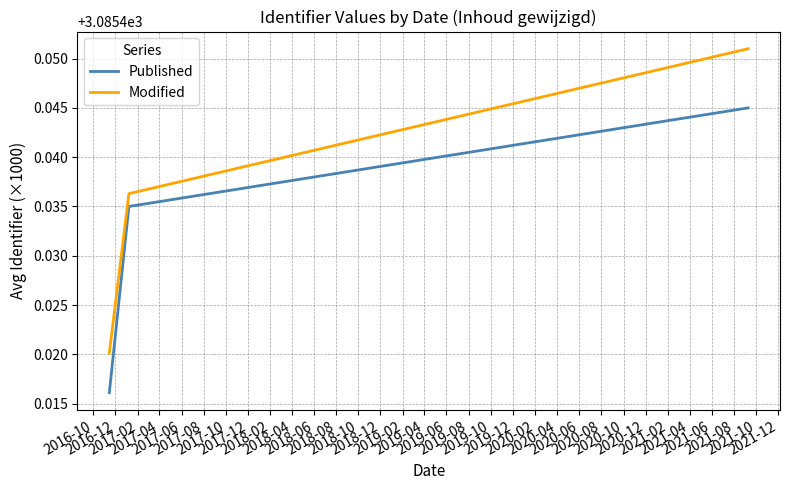

Count the Published values in the range 3085 to 3086.

3